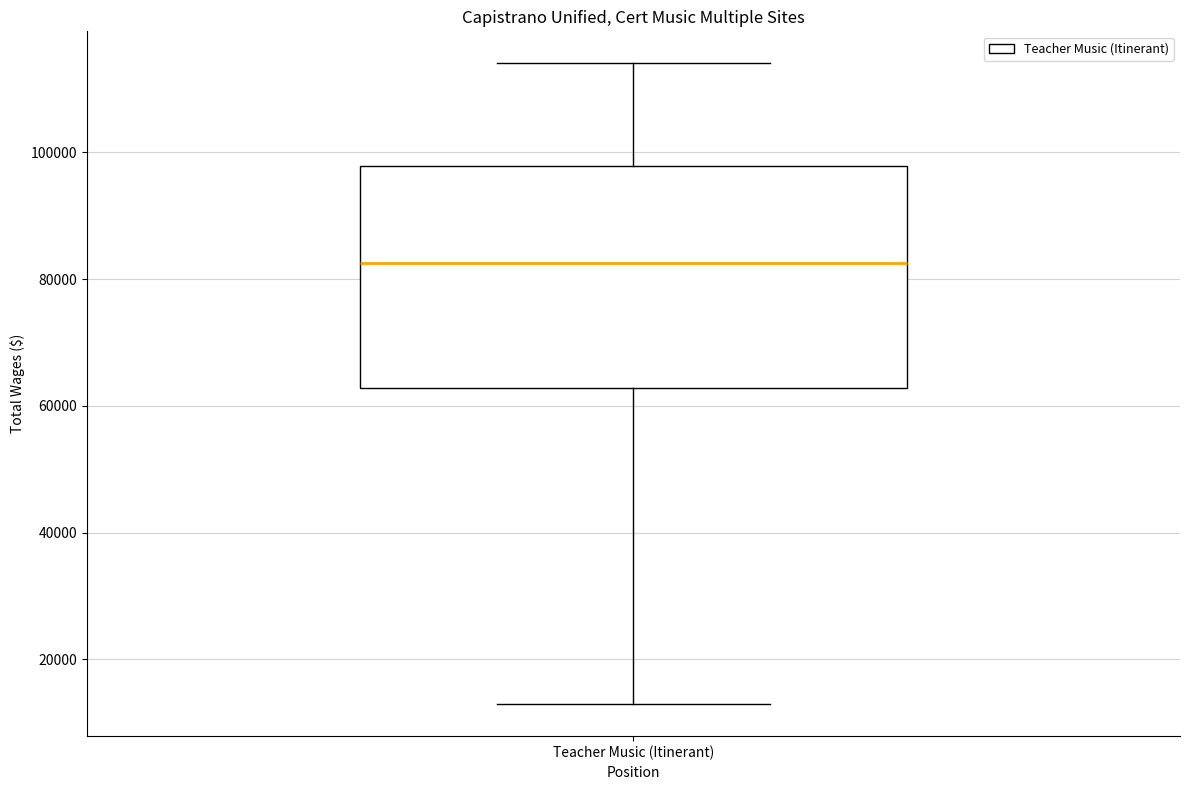

Read this box plot against the y-axis: the position of the median line, the range covered by the box, and the ends of both whiskers. The values are not printed on the chart, so give them approximately, as read against the axis.

median 82000, box 62000 to 98000, whiskers 12000 to 114000